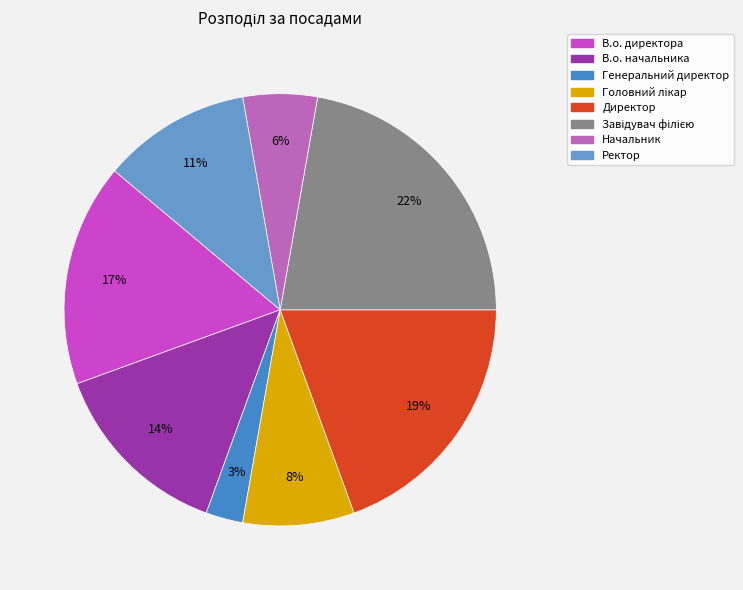

To the nearest percent, what portion does Начальник represent?

6%